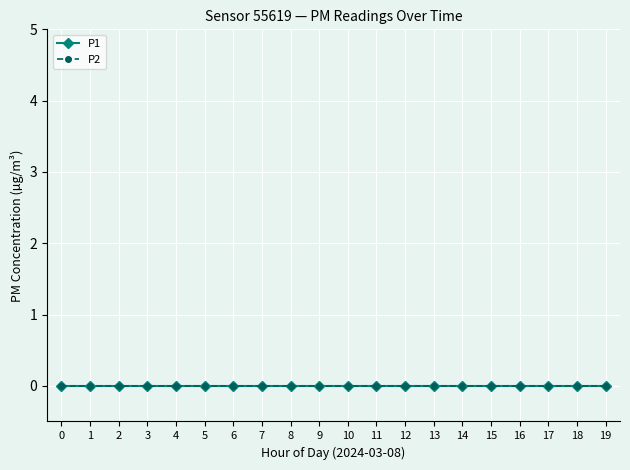

How many data points does each series have?

20